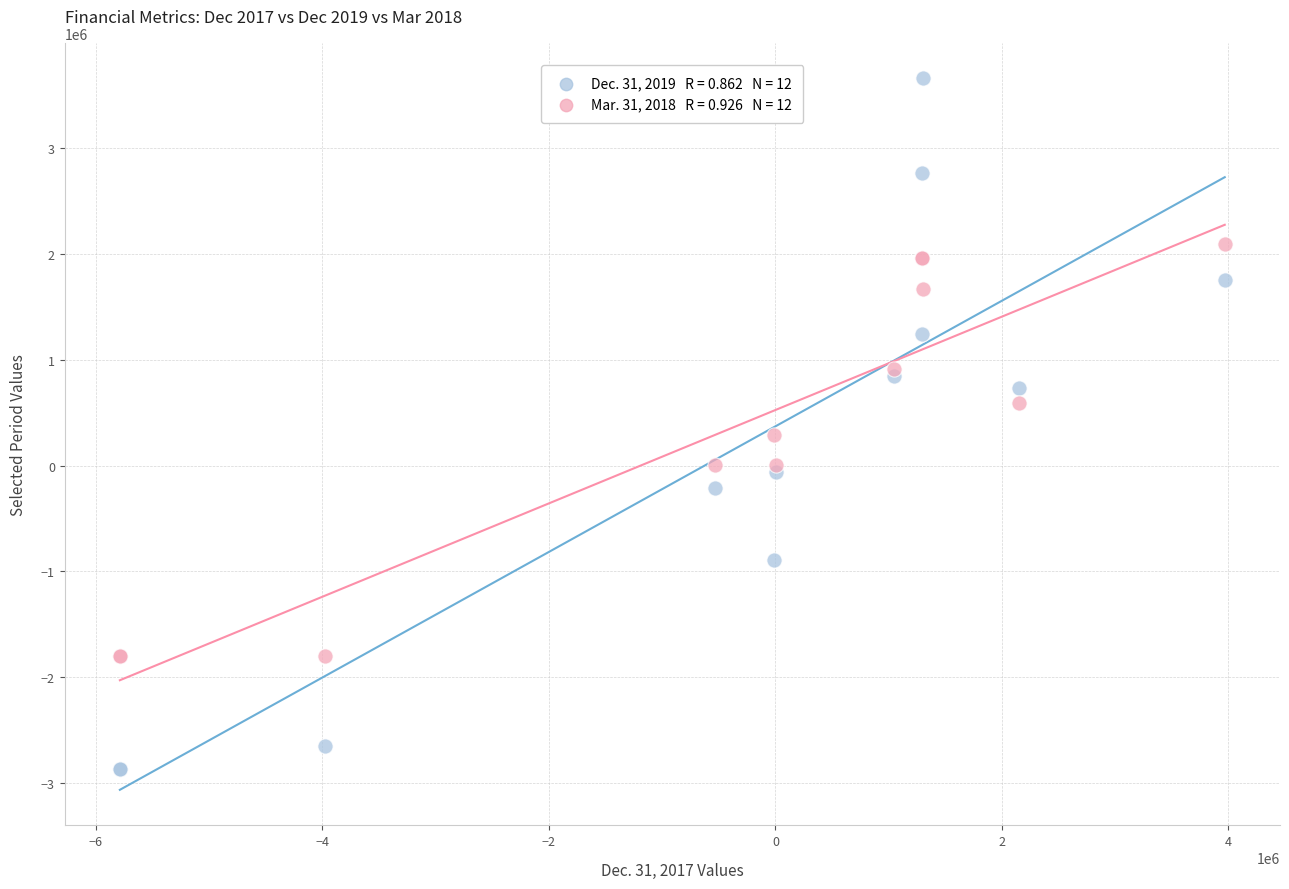

Across all series, what Y value is closest to 398887?

293074